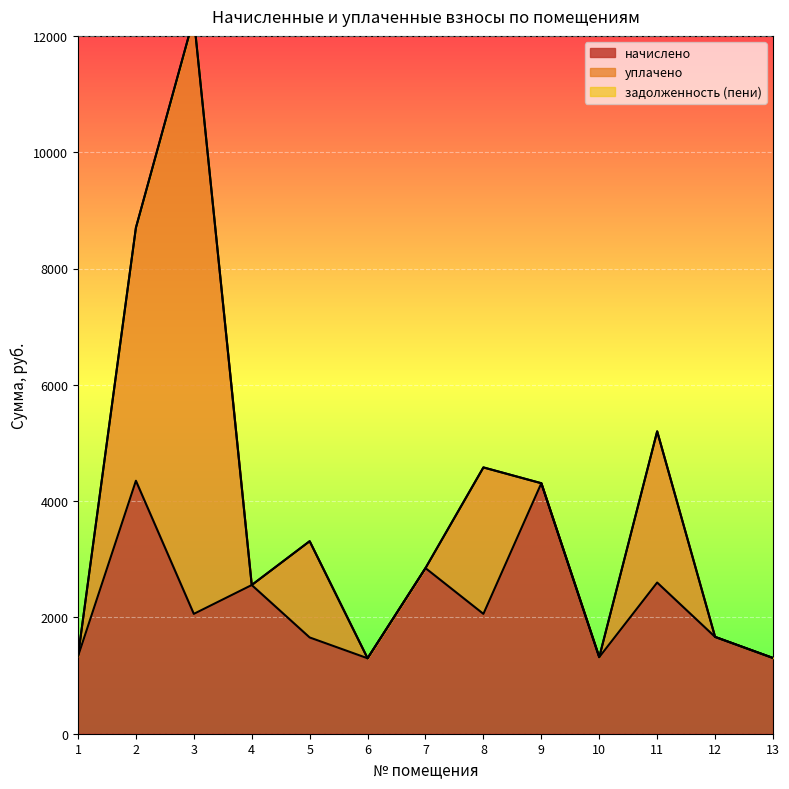

Between 8 and 12, which is larger?

8